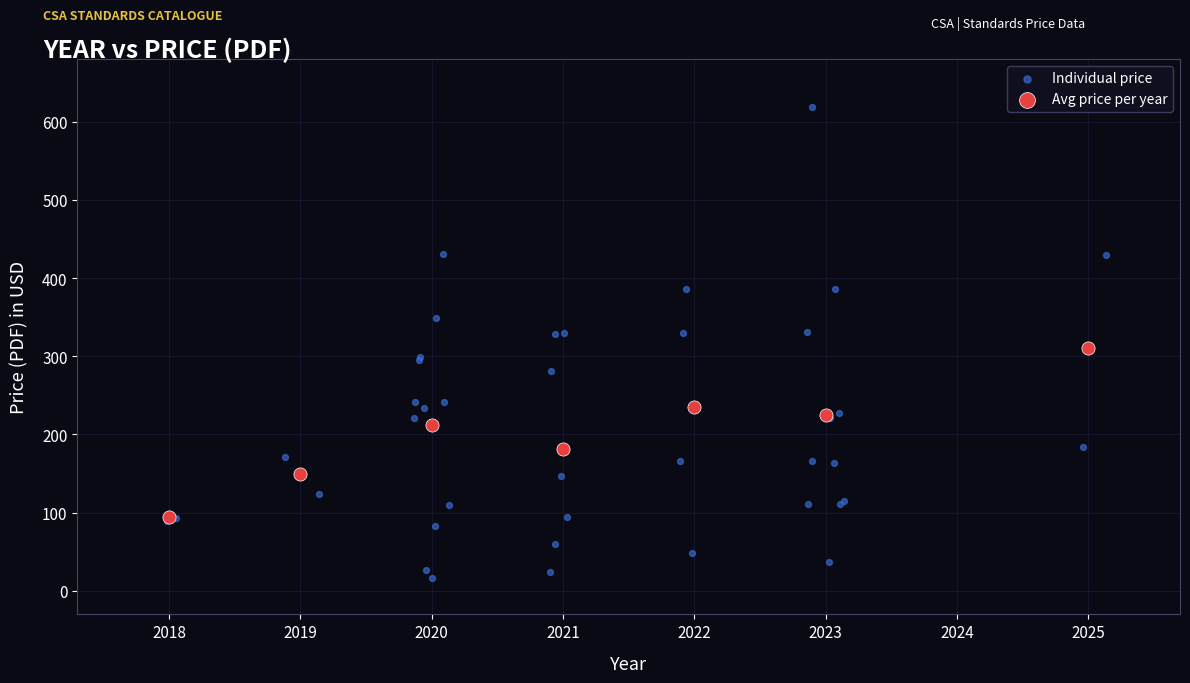

Which series contains the lowest Y value?

Individual price